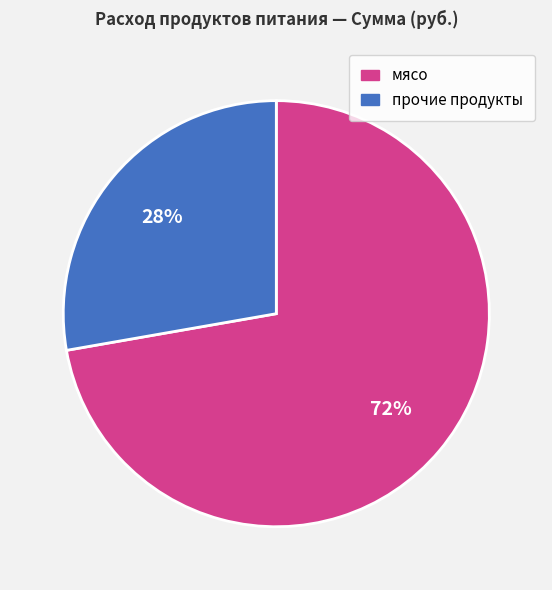

Is there a majority slice in this chart?

Yes